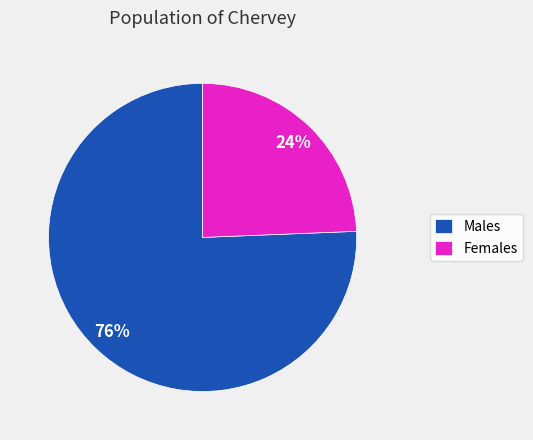

Count the number of slices in the pie.

2